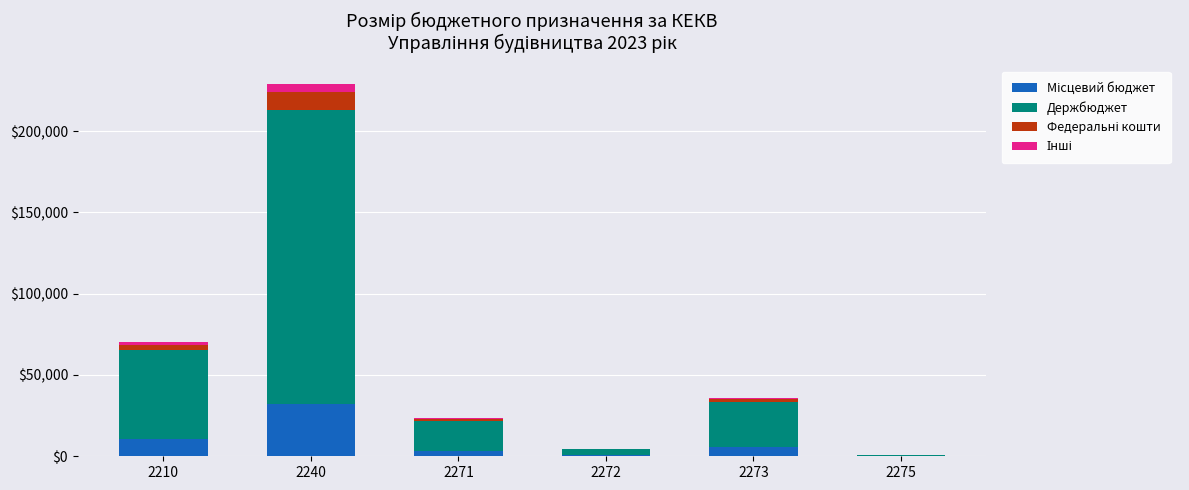

At which category is the sum across all series the highest?

2240